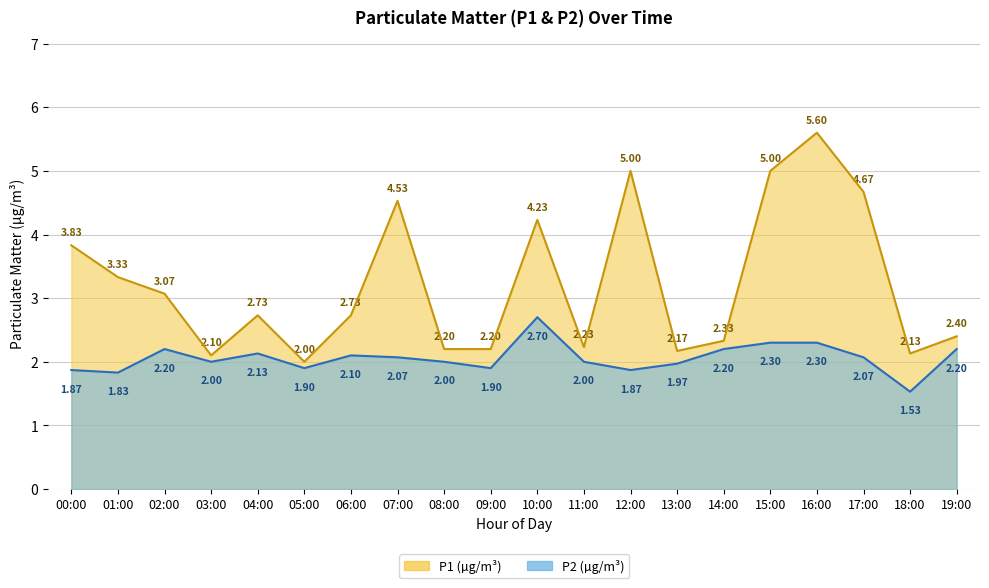

Between 02:00 and 10:00, which is larger?

10:00